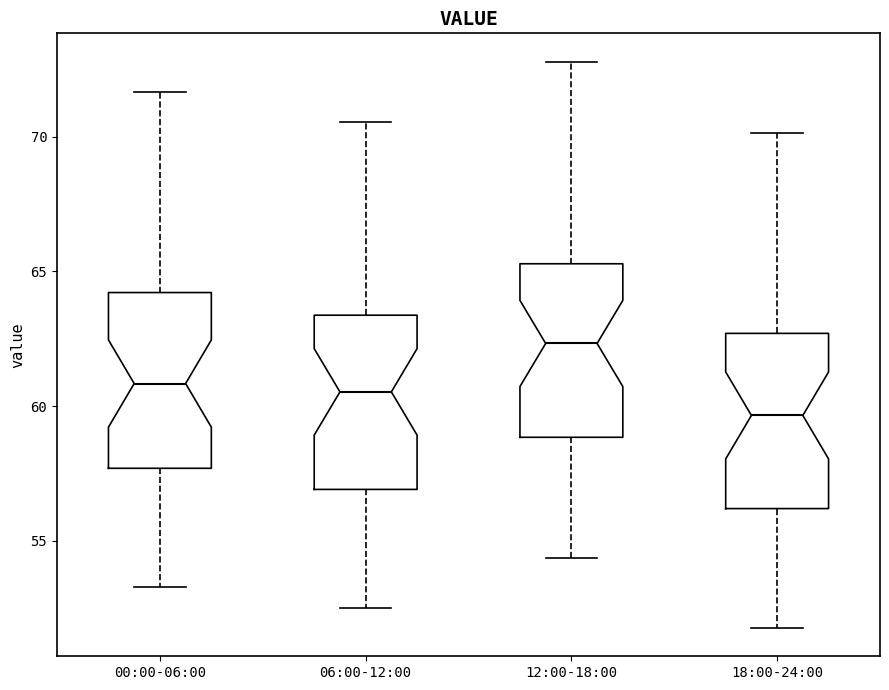

Reading left to right, transcribe this box plot: for each box, give where its median line is, the range the box spans, and where its two whiskers end, as read against the y-axis. The values are not printed on the chart, so give them approximately, as read against the axis.

00:00-06:00: median 61.0, box 57.5 to 64.0, whiskers 53.5 to 71.5
06:00-12:00: median 60.5, box 57.0 to 63.5, whiskers 52.5 to 70.5
12:00-18:00: median 62.5, box 59.0 to 65.5, whiskers 54.5 to 73.0
18:00-24:00: median 59.5, box 56.0 to 62.5, whiskers 52.0 to 70.0